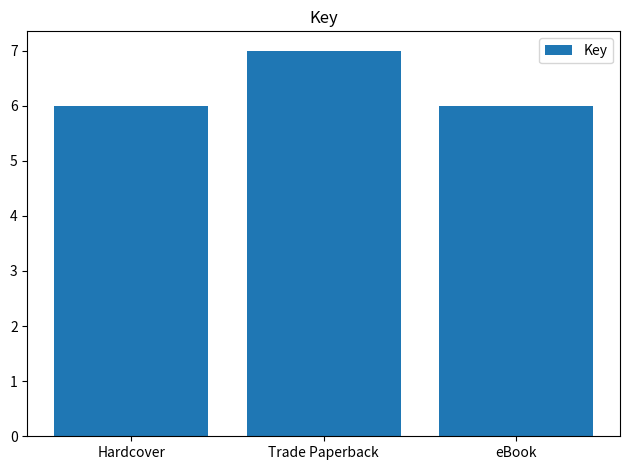

Count the number of data series in this chart.

1